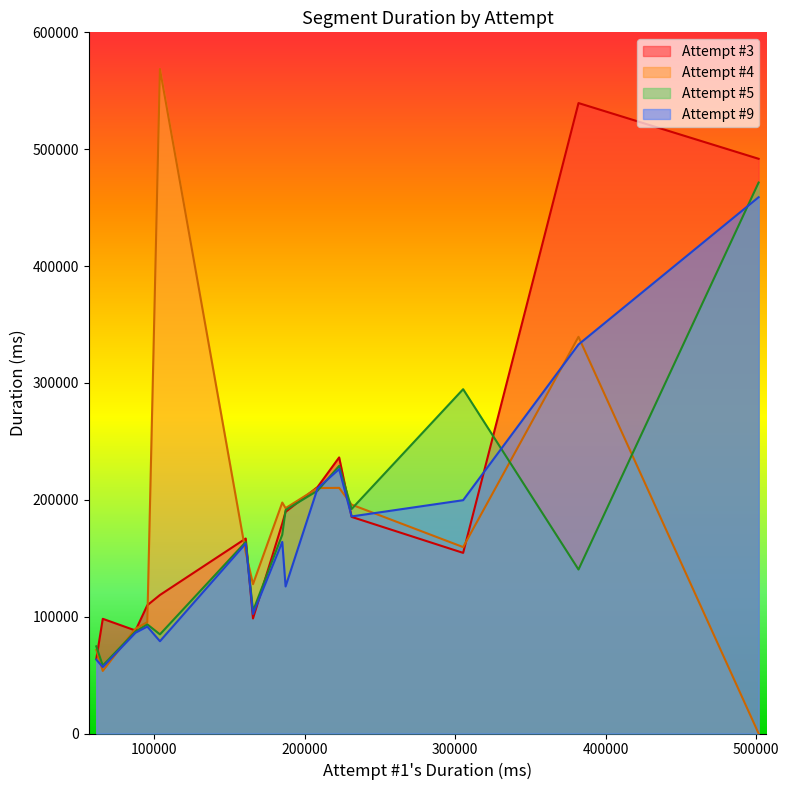

What value does the Attempt #4 series have at Pianta 4, to the nearest 100?

127800